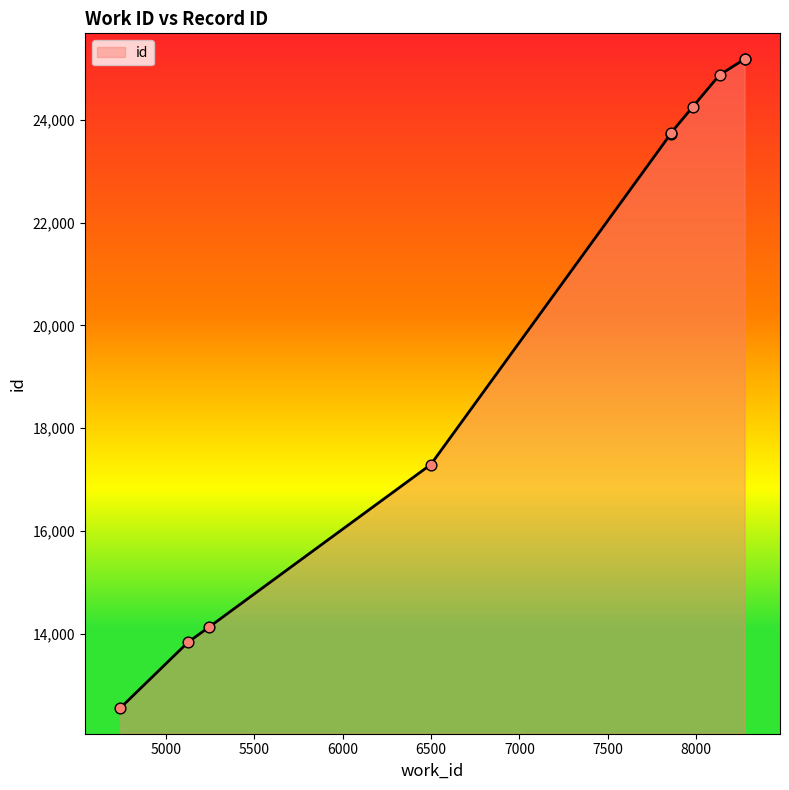

What is the change in value from 5127 to 7856?

+9888